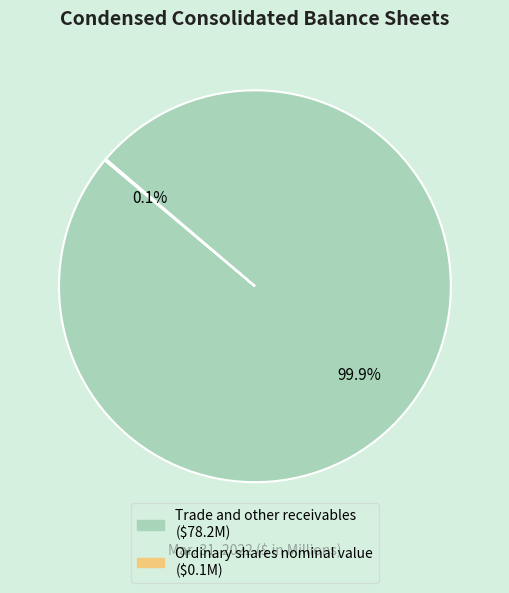

Which slice is the largest?

Trade and other receivables